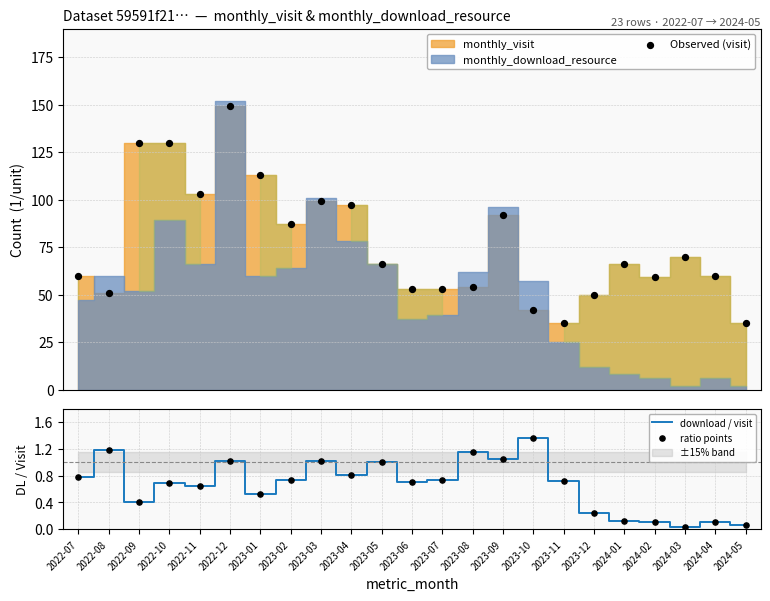

Which series reaches the maximum Y coordinate?

Observed (visit)